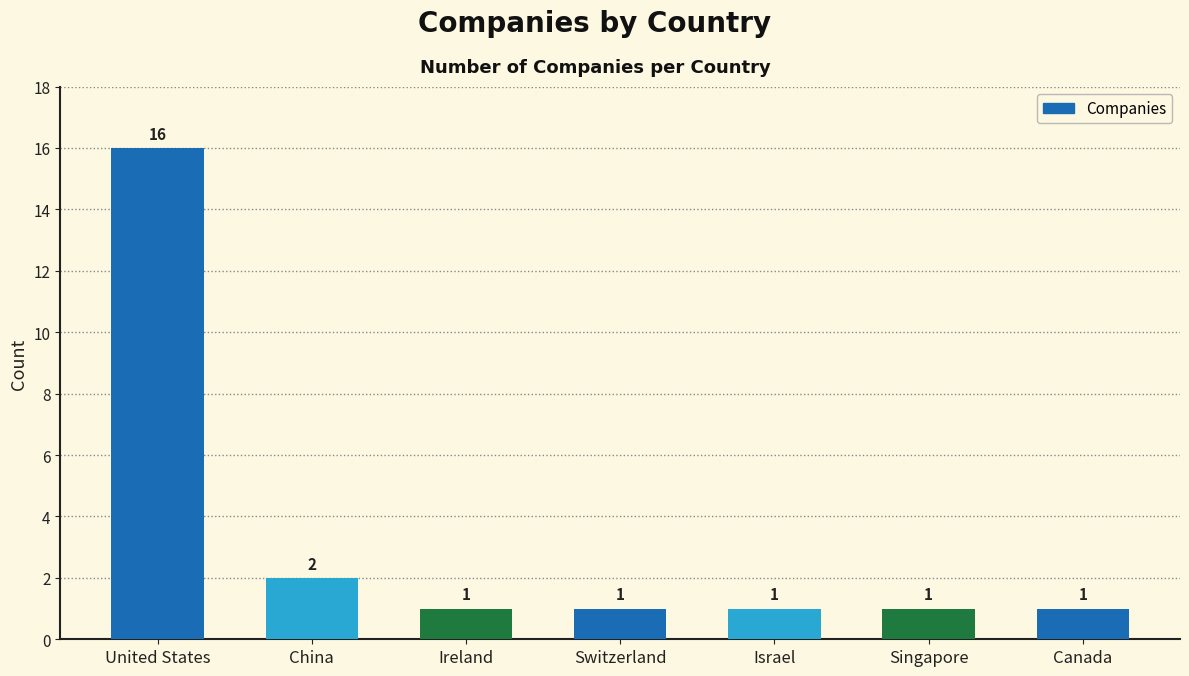

Between Switzerland and China, which is larger?

China